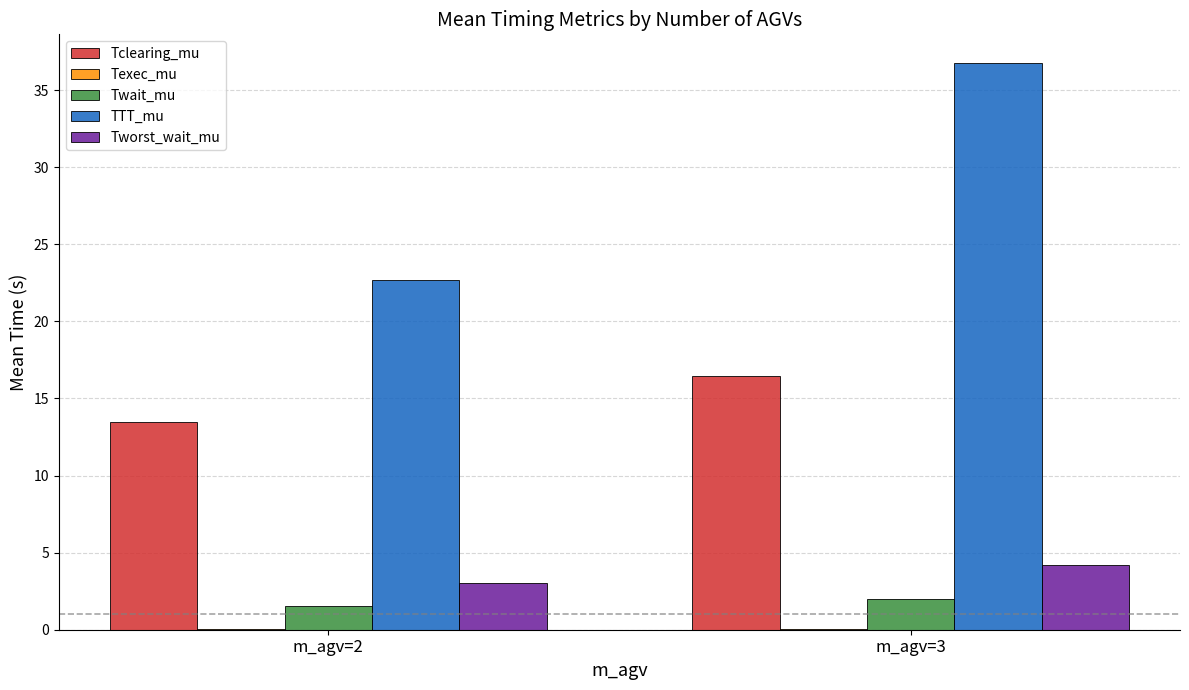

Are the bars horizontal?

No